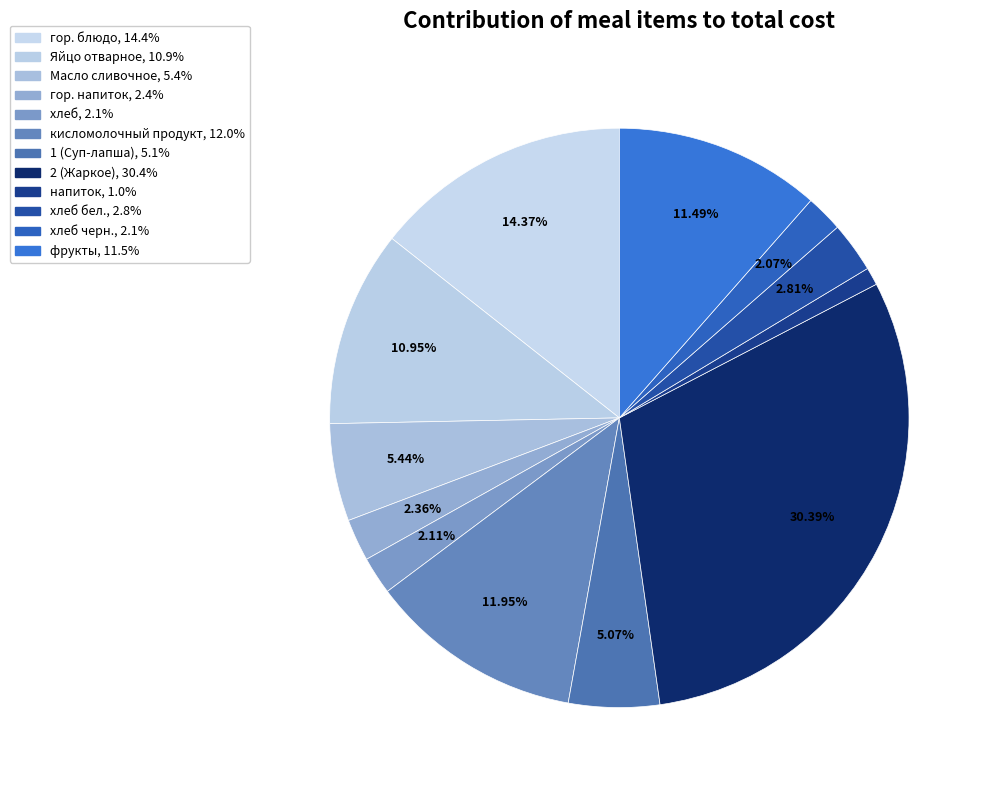

How many segments does this pie chart have?

12